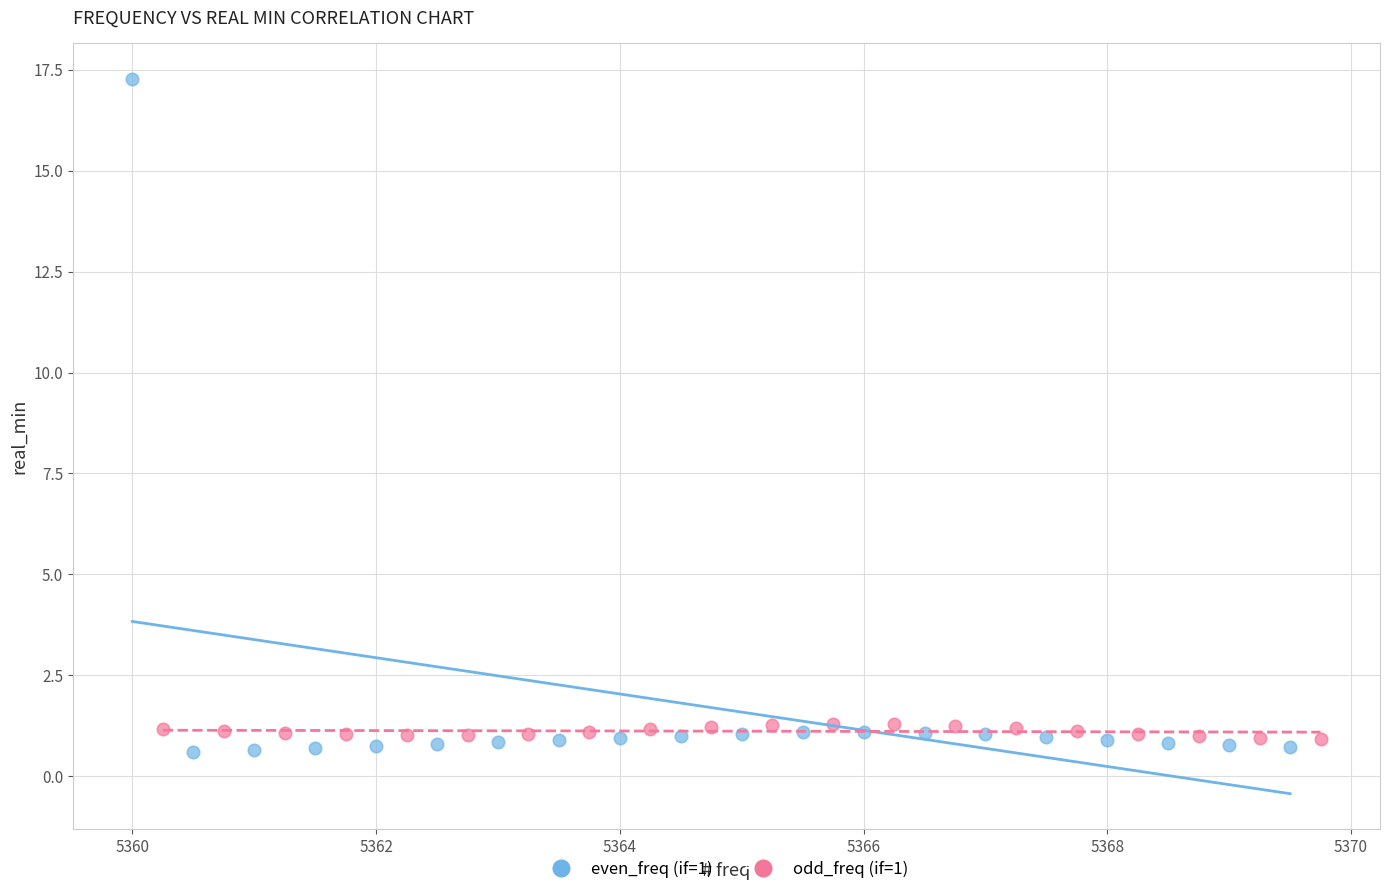

Which series has the largest Y range (max minus min)?

even_freq (if=1)